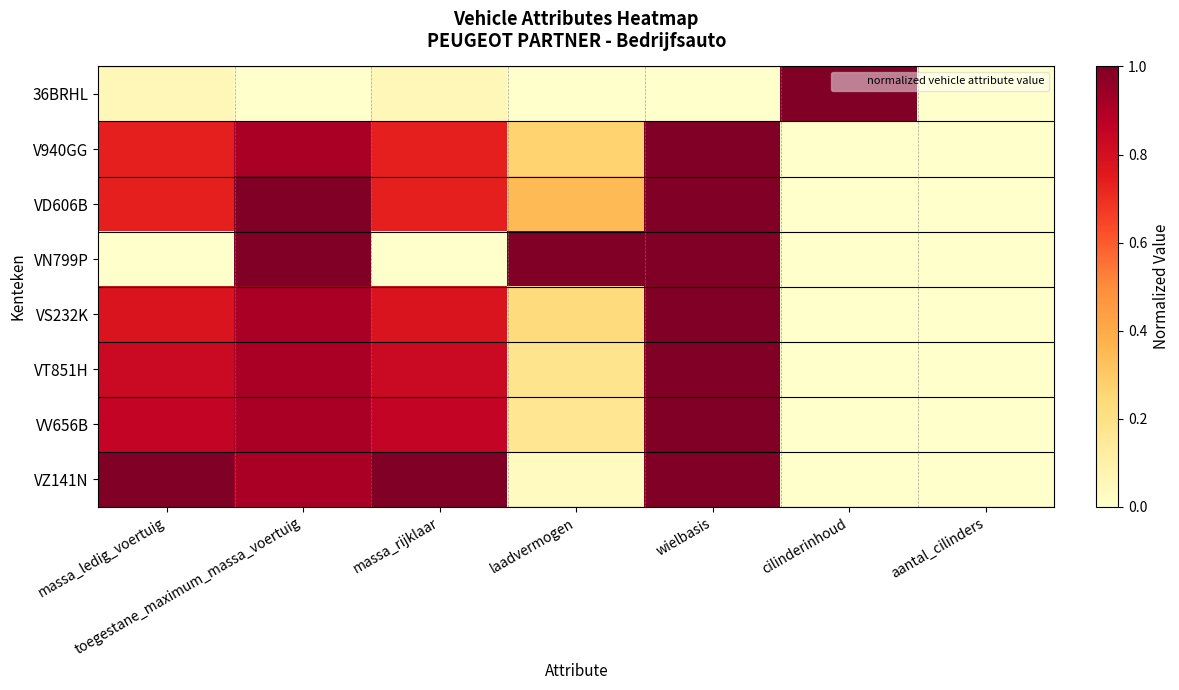

At which category is the sum across all series the highest?

wielbasis